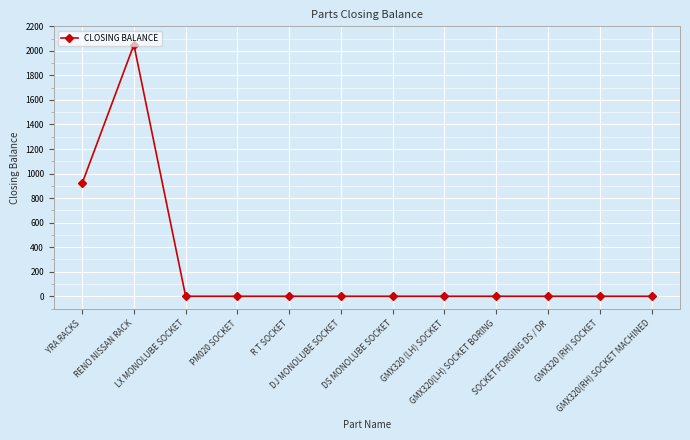

Which label corresponds to the largest value in the chart?

RENO NISSAN RACK